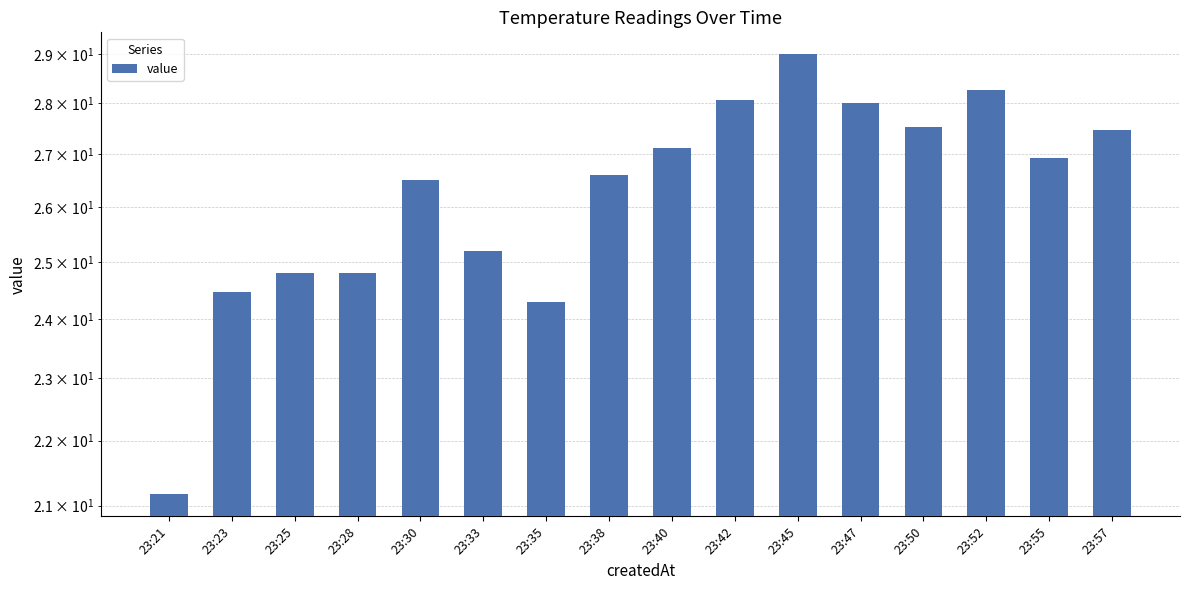

True or false: the data shows 26.9 at 23:55.

True